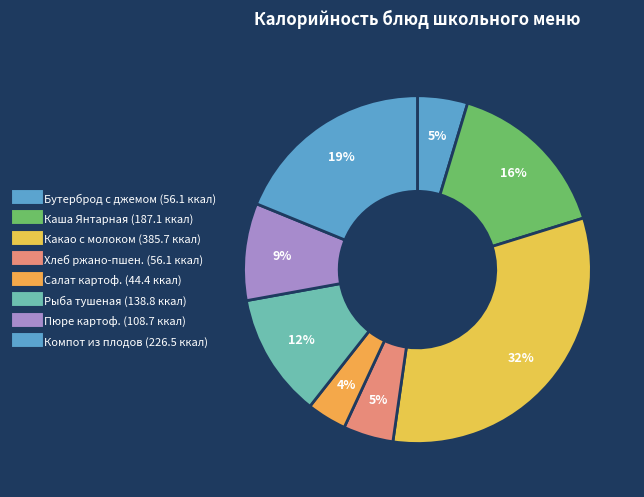

Is there any slice that represents more than half of the pie?

No